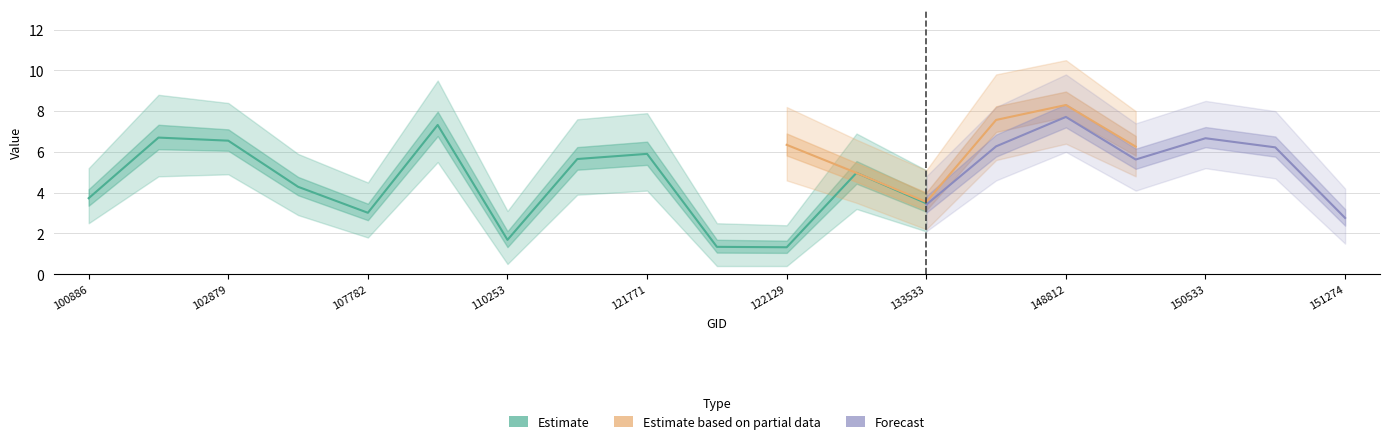

How many series are shown in this chart?

3